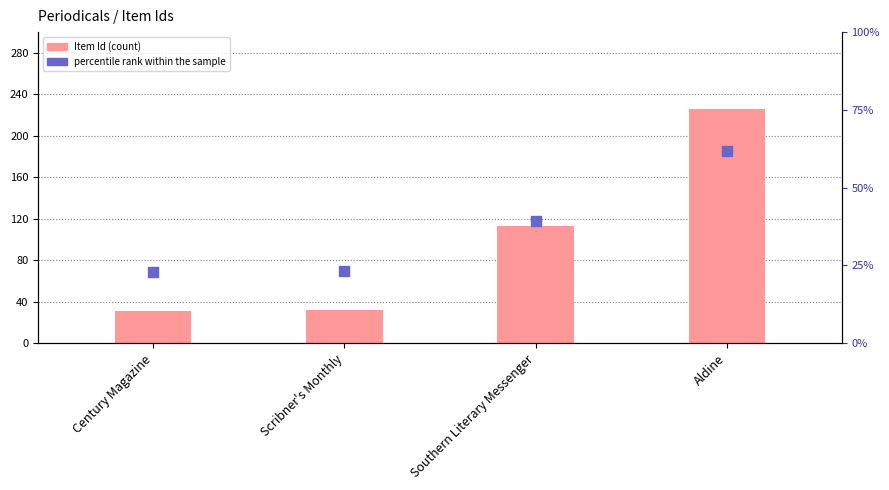

Which series has the widest spread of Y values?

Item Id